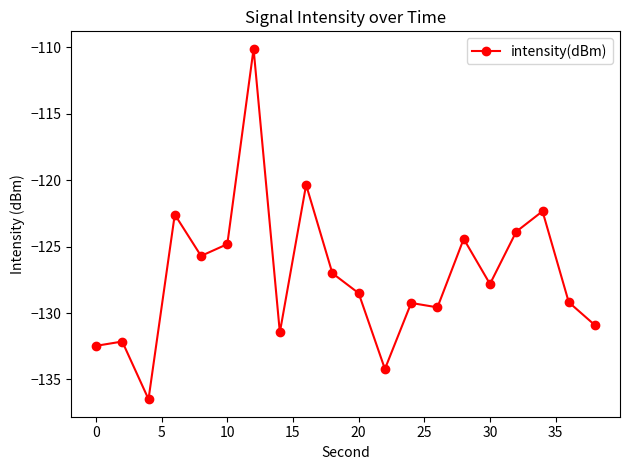

True or false: there are more than 0 points higher than both neighbors.

True